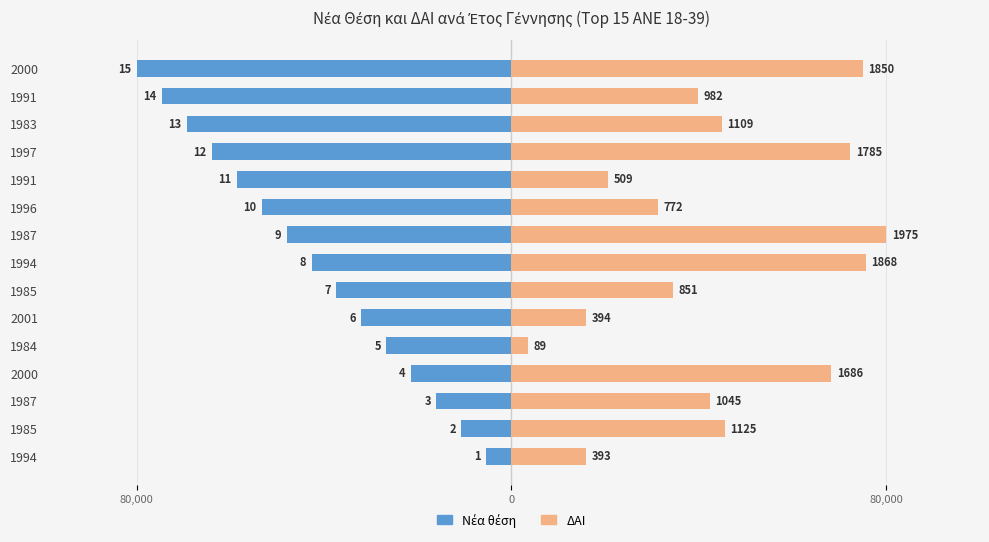

Reading left to right, extract all data points from this chart.

Νέα θέση: -5333.3	-10666.7	-16000.0	-21333.3	-26666.7	-32000.0	-37333.3	-42666.7	-48000.0	-53333.3	-58666.7	-64000.0	-69333.3	-74666.7	-80000.0
ΔΑΙ: 15919.0	45569.6	42329.1	68293.7	3605.1	15959.5	34470.9	75665.8	80000.0	31270.9	20617.7	72303.8	44921.5	39777.2	74936.7